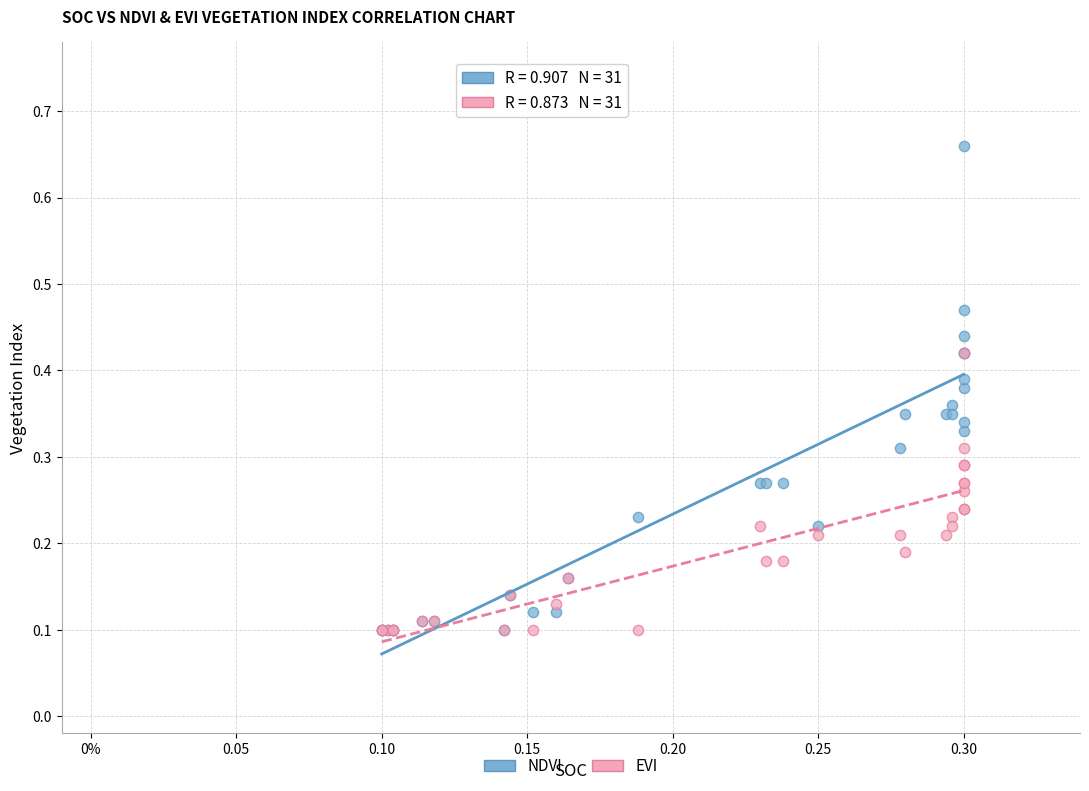

Which series has the widest spread of Y values?

NDVI